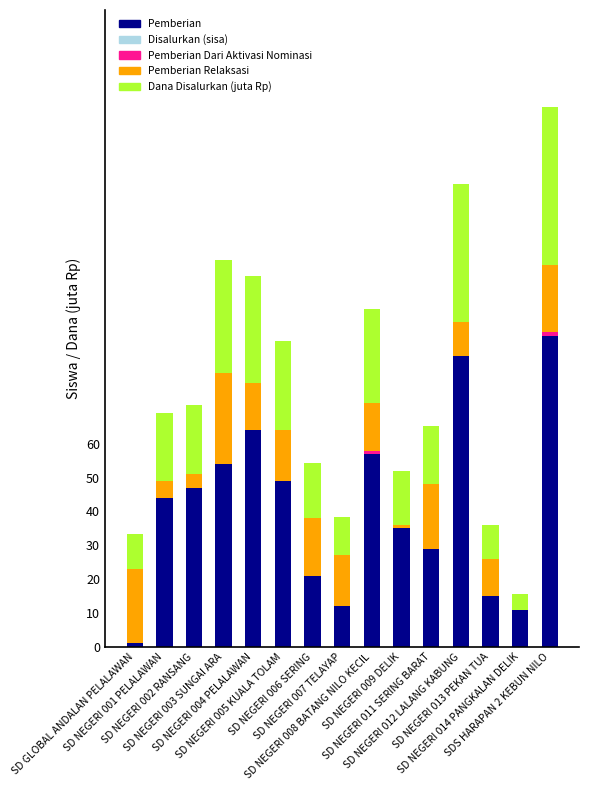

What is the highest value of the Pemberian series?

92.0